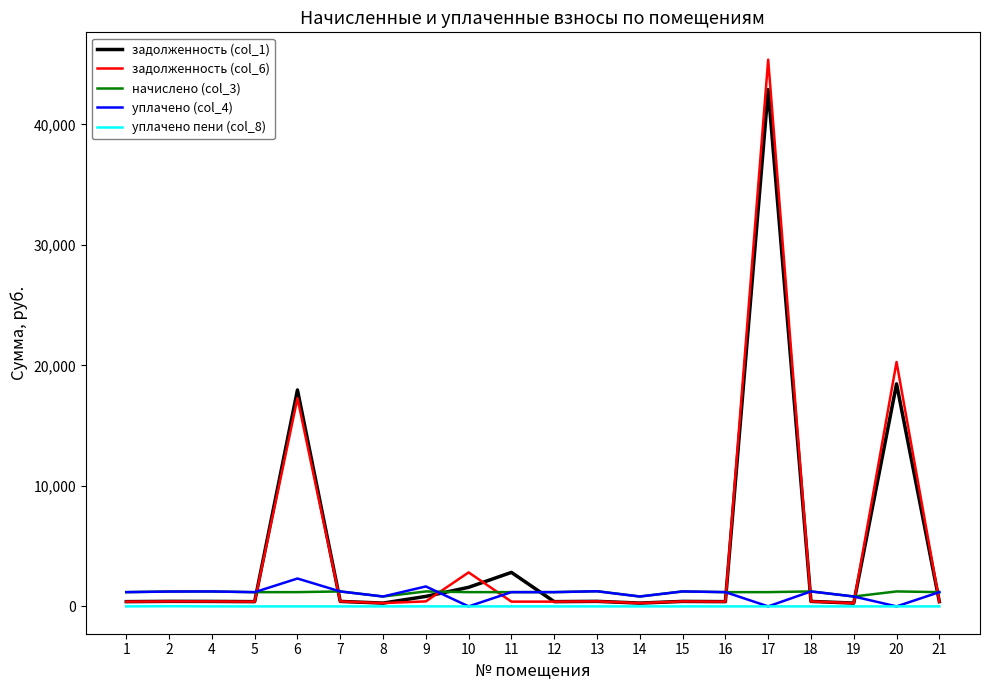

What is the maximum value shown in the chart?

45374.2